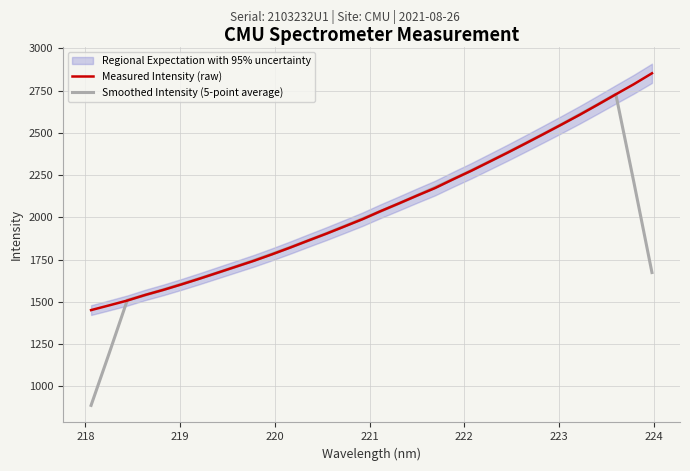

True or false: Smoothed Intensity (5-point average) and Measured Intensity (raw) intersect in this chart.

True